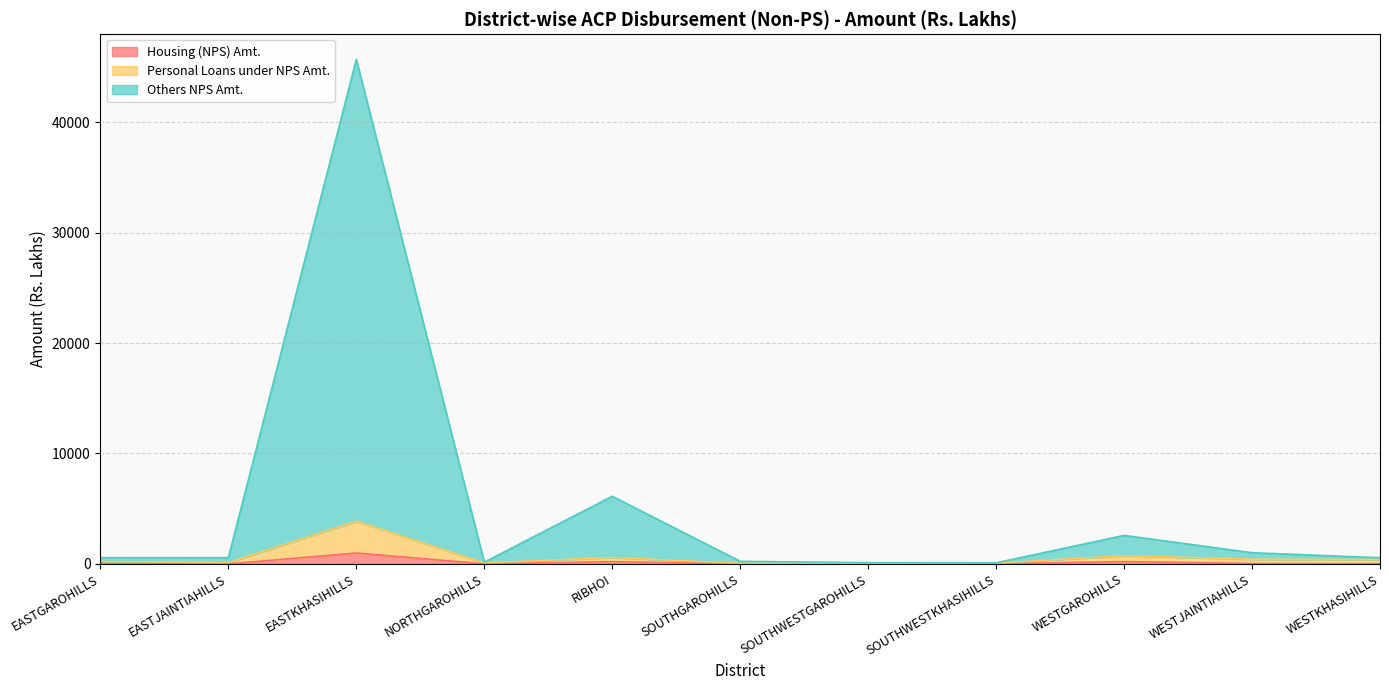

What is the sum of all Housing (NPS) Amt. values?

1466.1